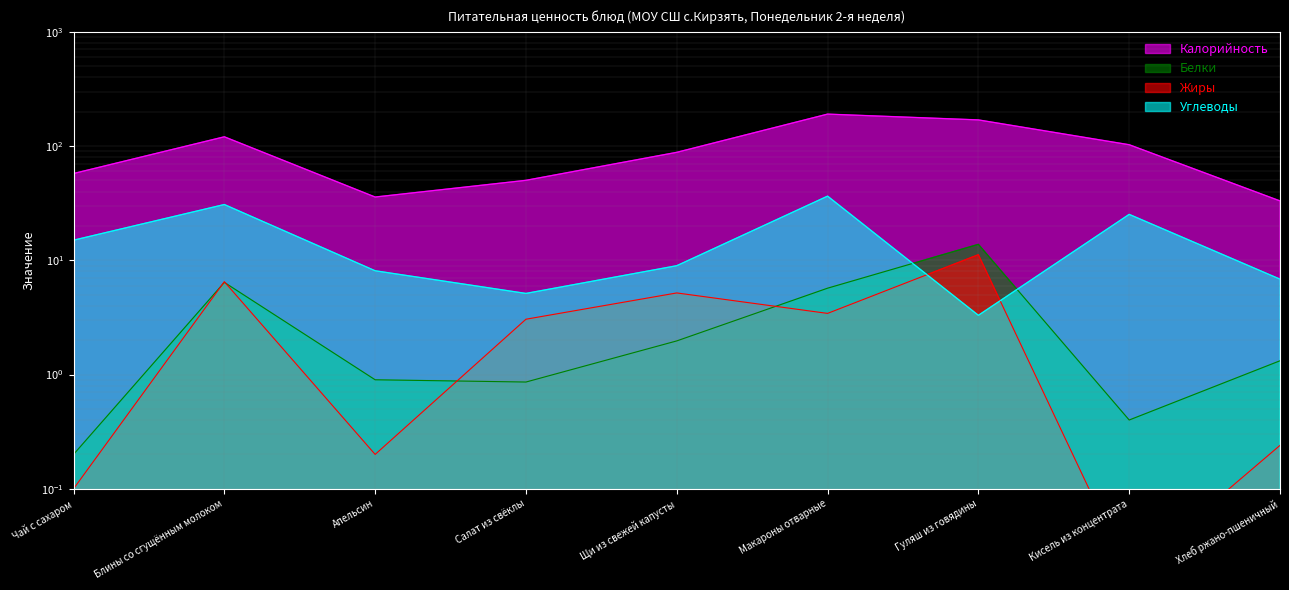

What value does the Калорийность series have at Гуляш из говядины?

169.4